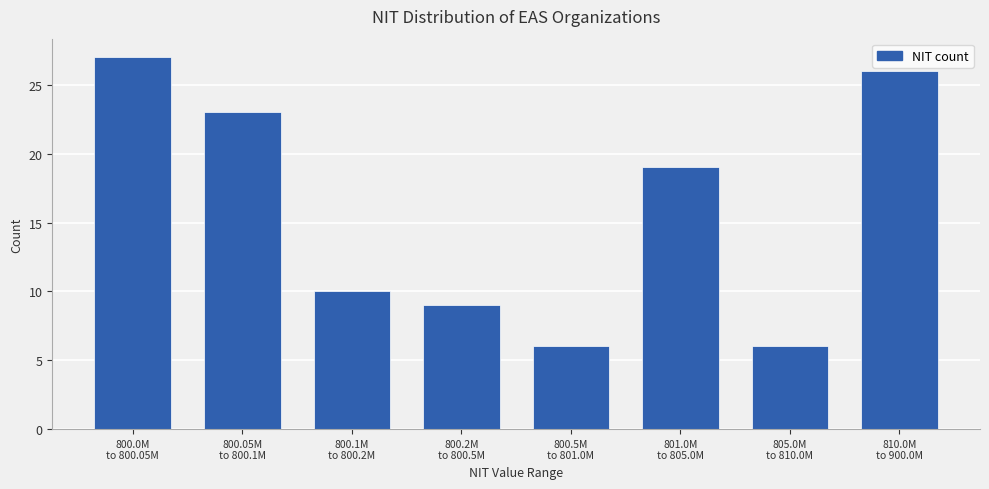

Reading right to left, list all the values displayed in this chart.

26	6	19	6	9	10	23	27